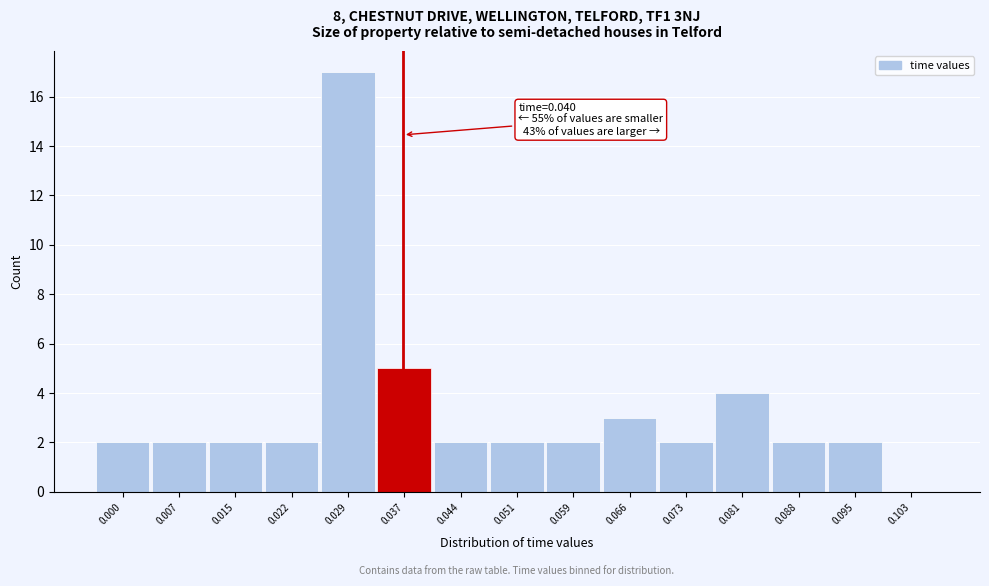

Reading left to right, transcribe all the data shown in this chart.

0.000=2	0.007=2	0.015=2	0.022=2	0.029=17	0.037=5	0.044=2	0.051=2	0.059=2	0.066=3	0.073=2	0.081=4	0.088=2	0.095=2	0.103=0